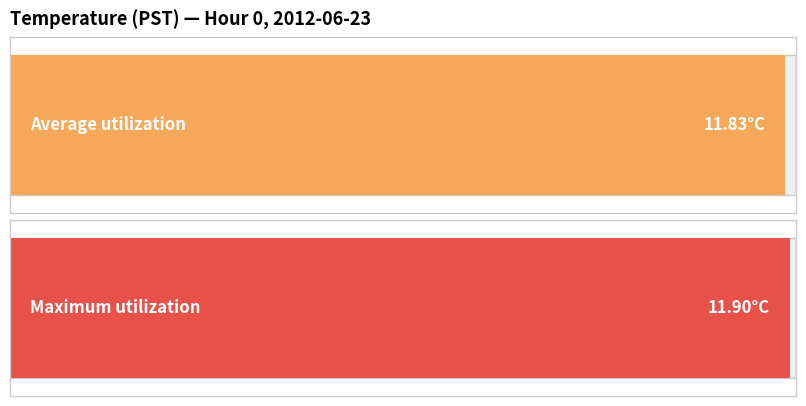

What is the average value of the Maximum utilization series?

11.9